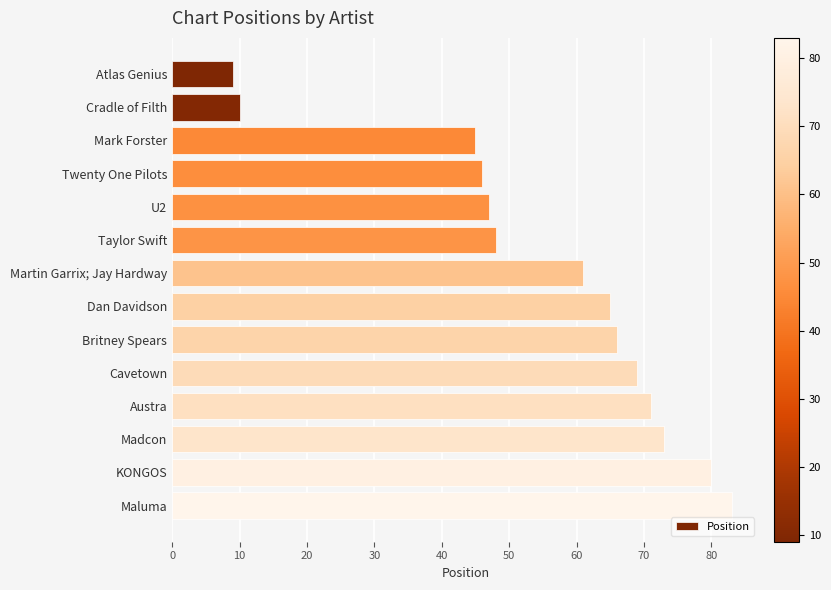

Rank the categories by value from lowest to highest.

Atlas Genius, Cradle of Filth, Mark Forster, Twenty One Pilots, U2, Taylor Swift, Martin Garrix; Jay Hardway, Dan Davidson, Britney Spears, Cavetown, Austra, Madcon, KONGOS, Maluma